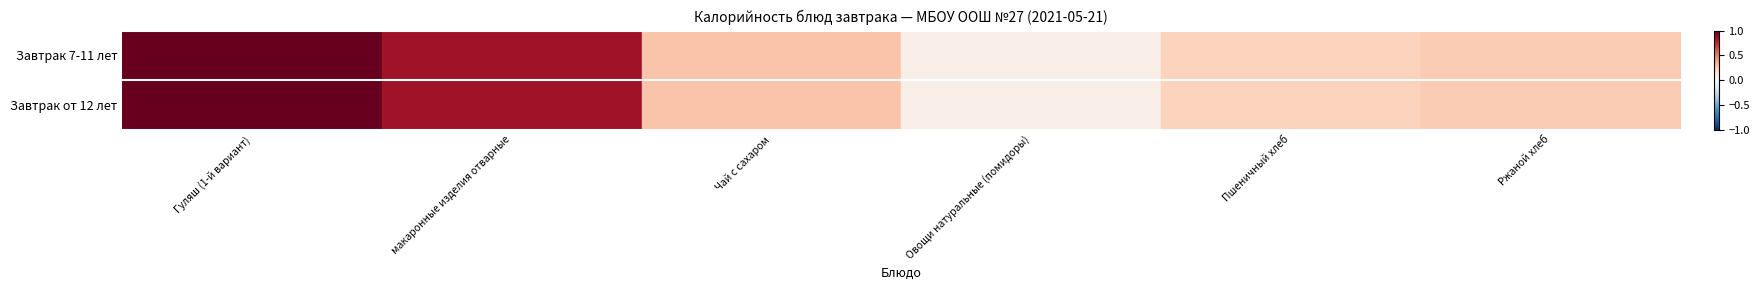

Which series has the largest total across all categories?

Завтрак 7-11 лет